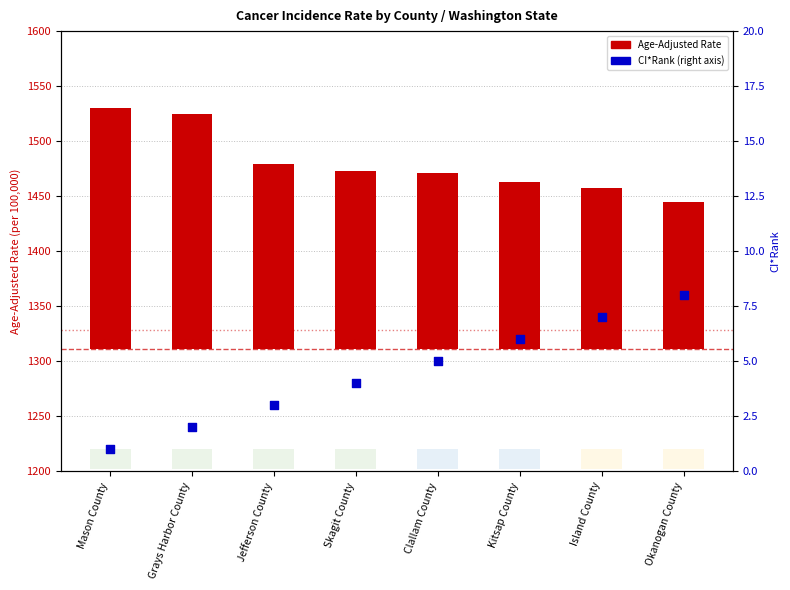

At which category is the sum across all series the highest?

Mason County